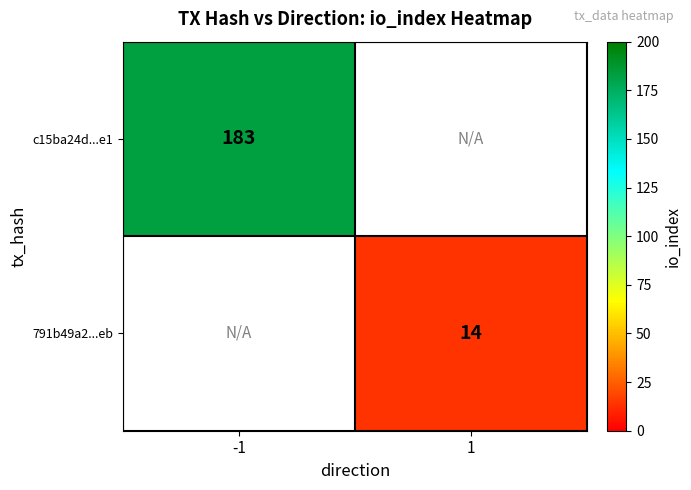

True or false: 791b49a2...eb has a value of 18 at 1.

False